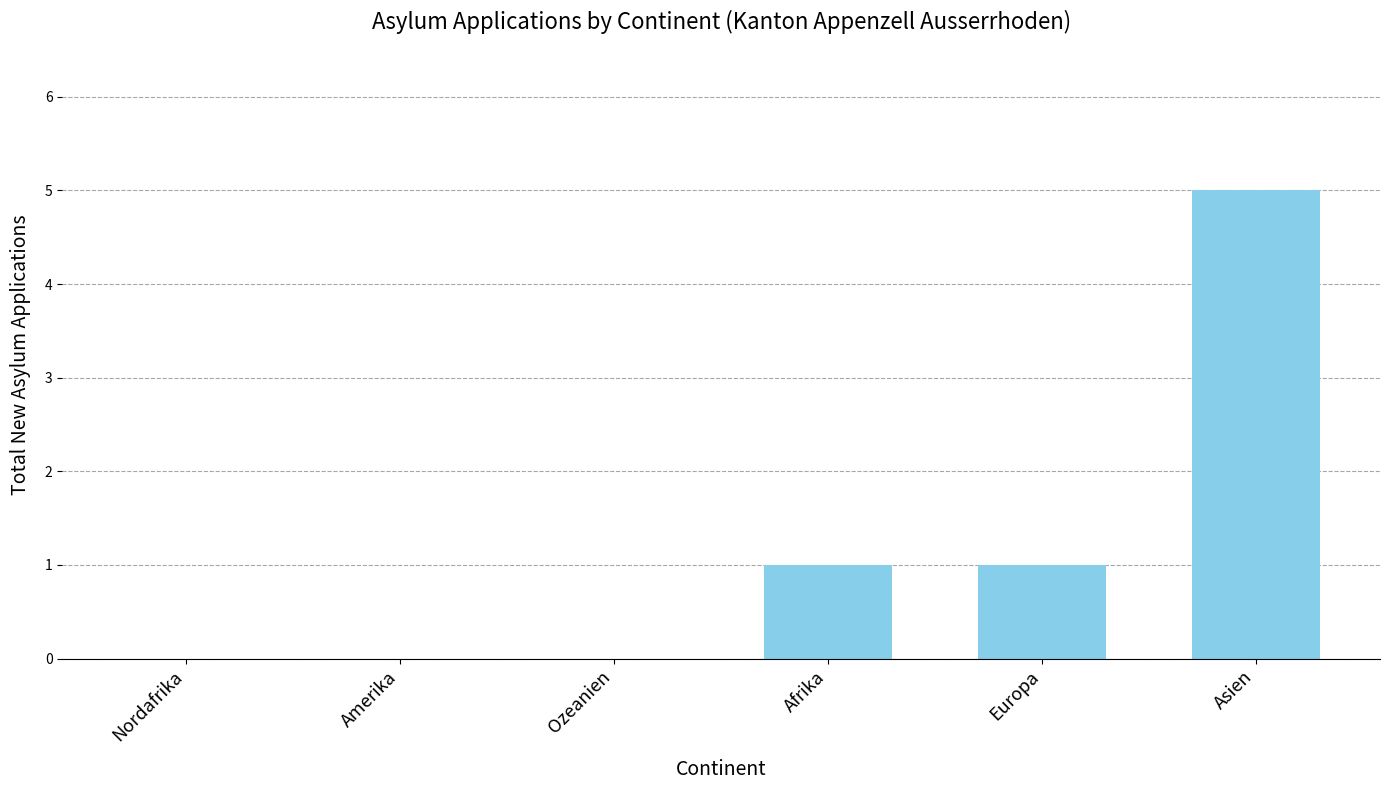

True or false: the data shows 3 at Ozeanien.

False